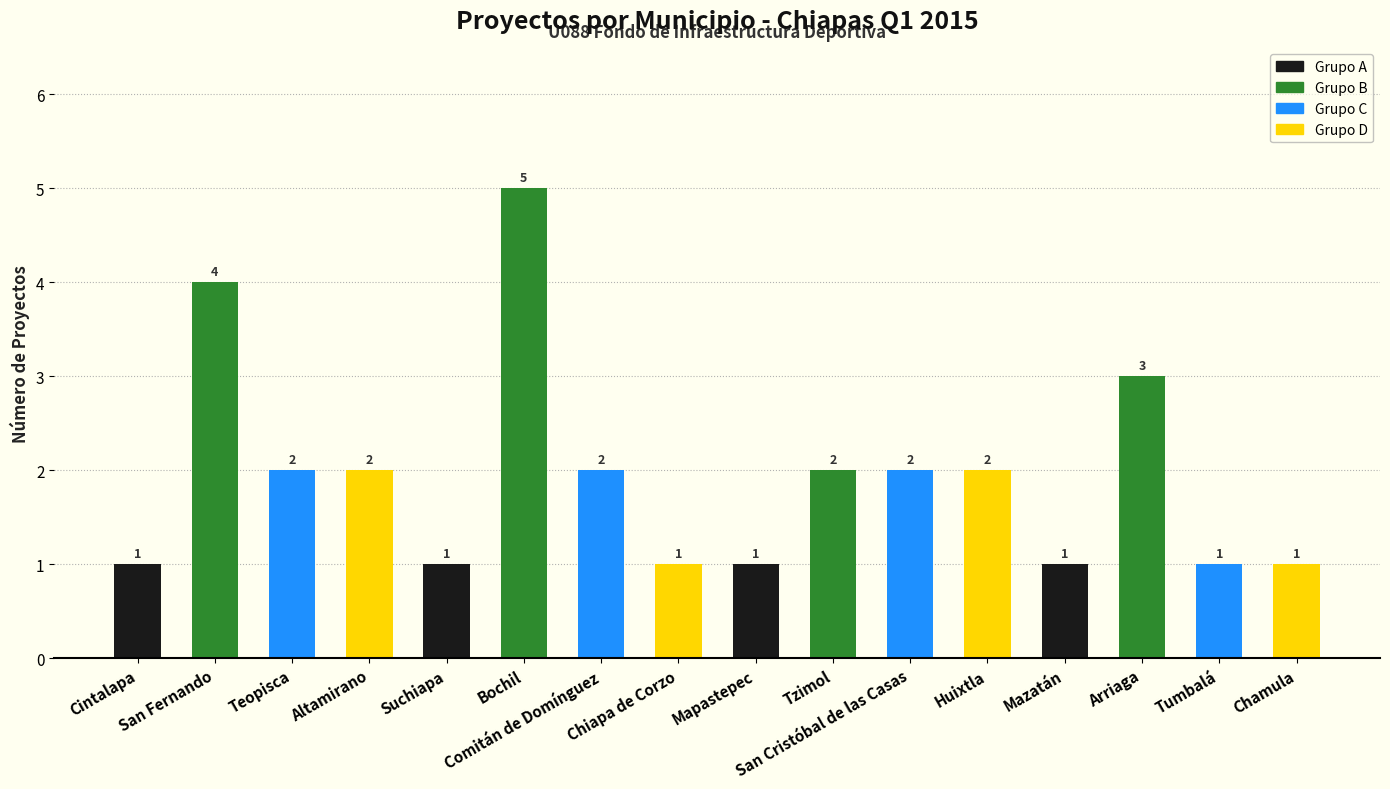

What is the value of the 7th bar from the left?

2